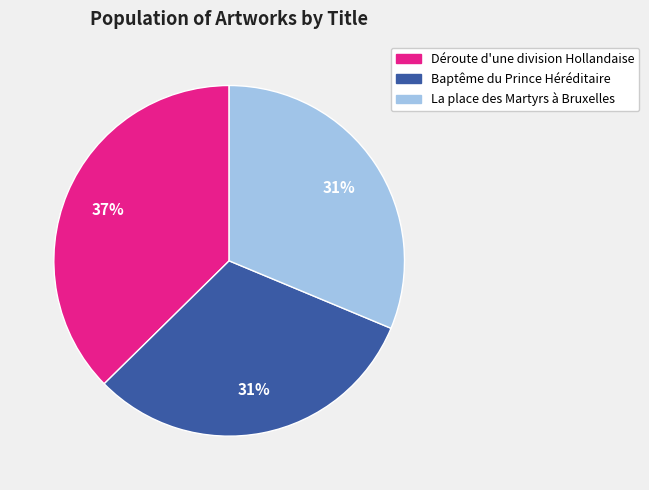

Which slice is the largest?

Déroute d'une division Hollandaise